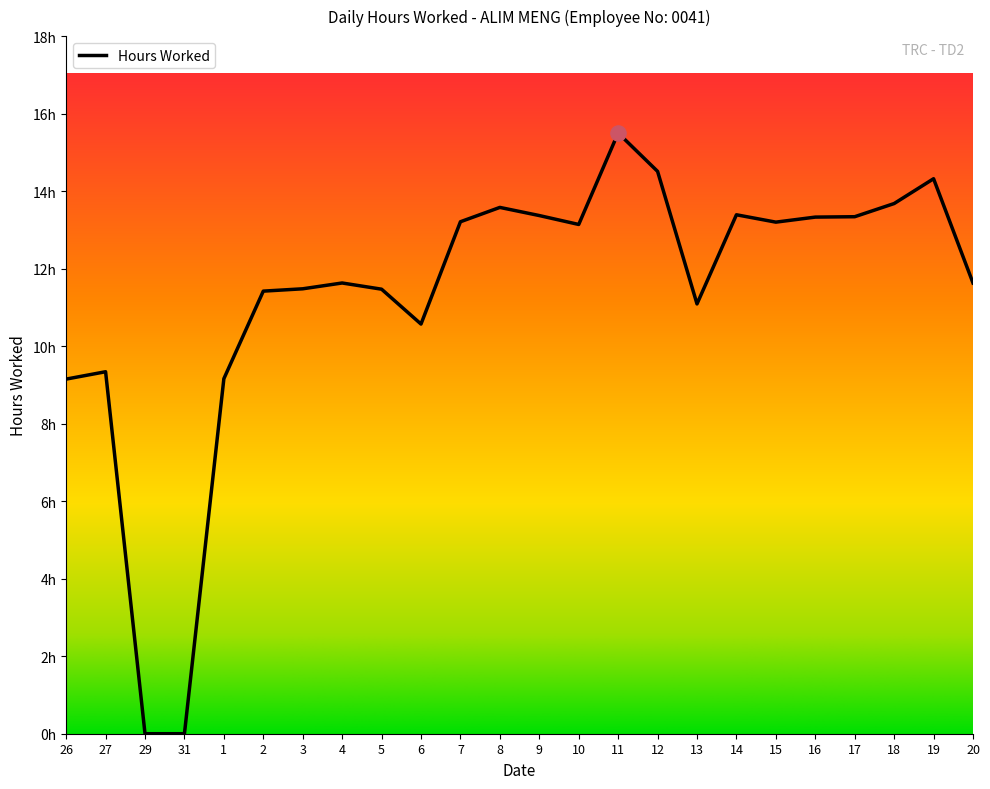

What is the ratio of the value at 27 to the value at 3?

0.8